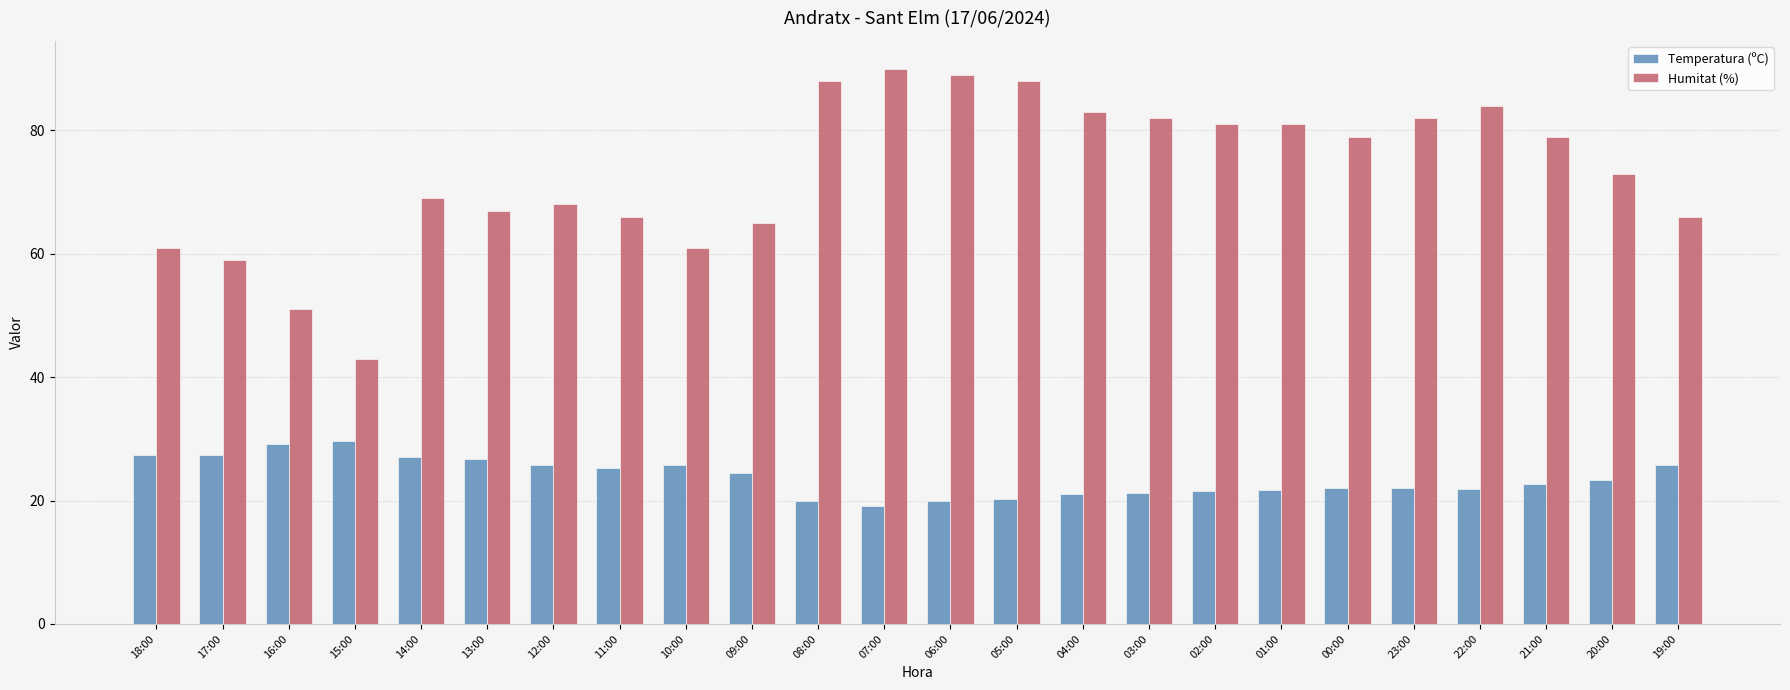

What position from the right is 17:00?

23